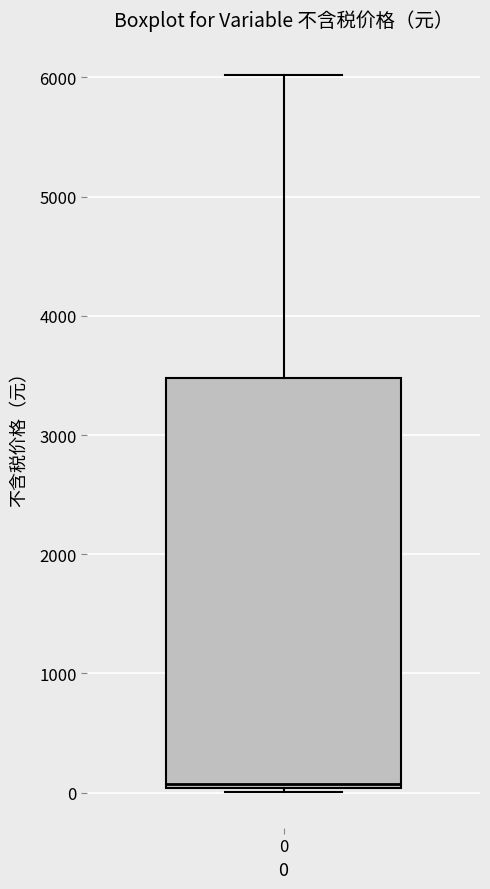

Where is the upper edge of the box at x = 0 on the y-axis? The values are not printed on the chart, so give them approximately, as read against the axis.

3500